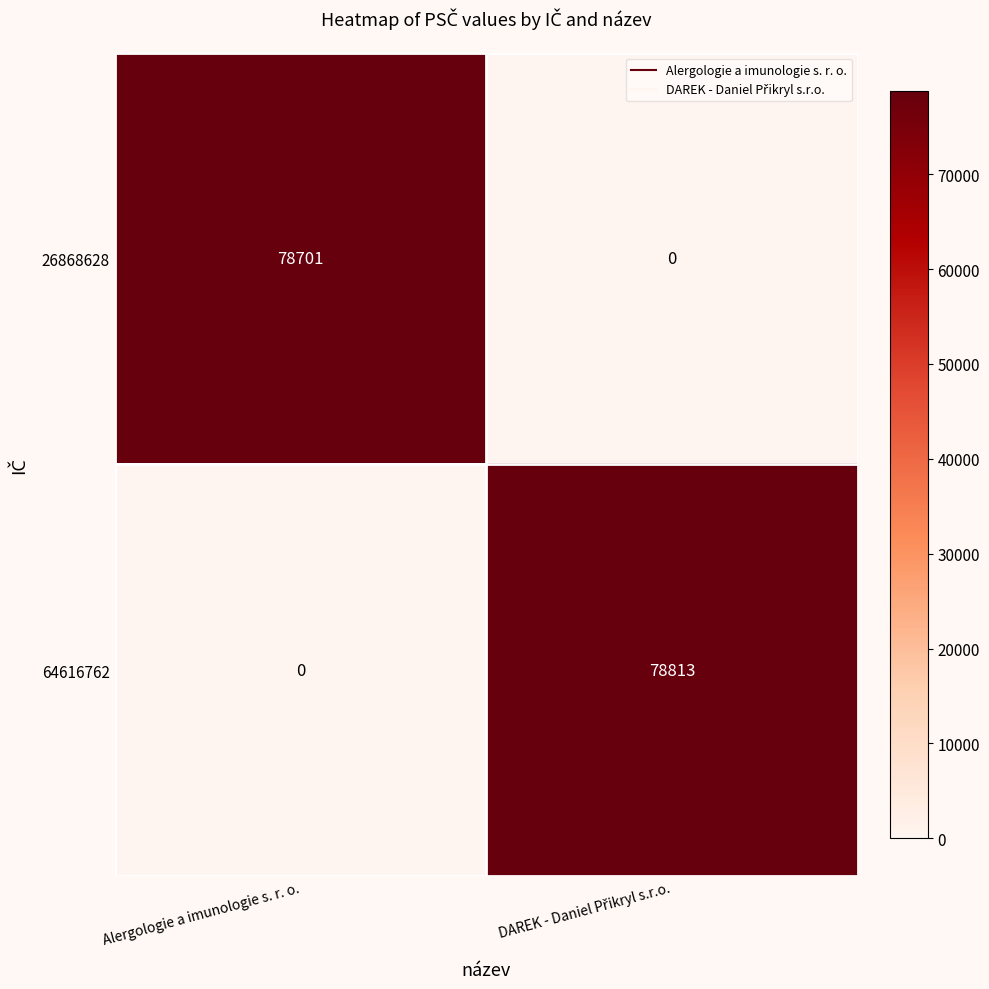

Reading right to left, transcribe all the data shown in this chart.

26868628: 0	78701
64616762: 78813	0